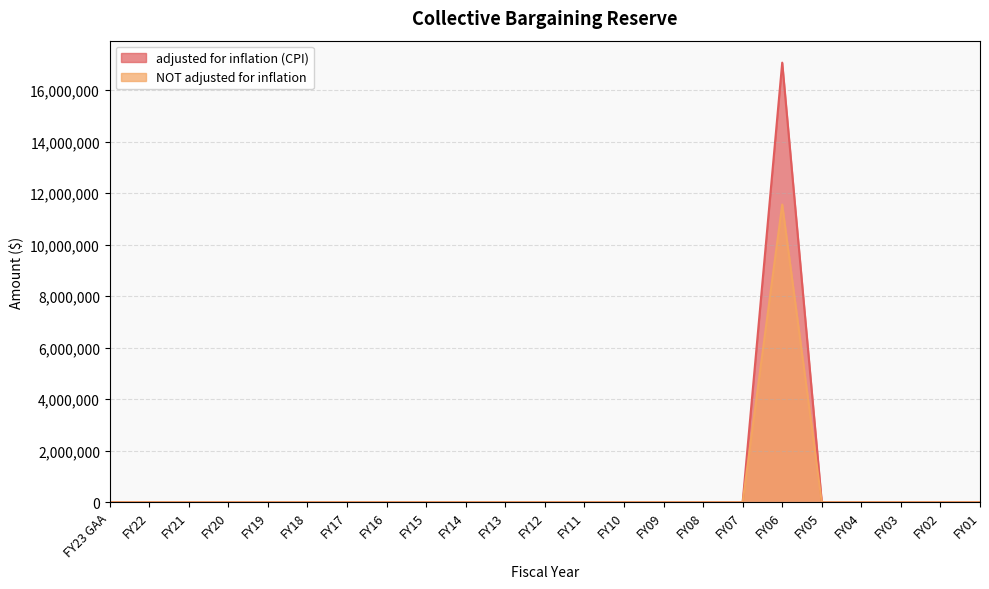

Which label corresponds to the largest value in the chart?

FY06